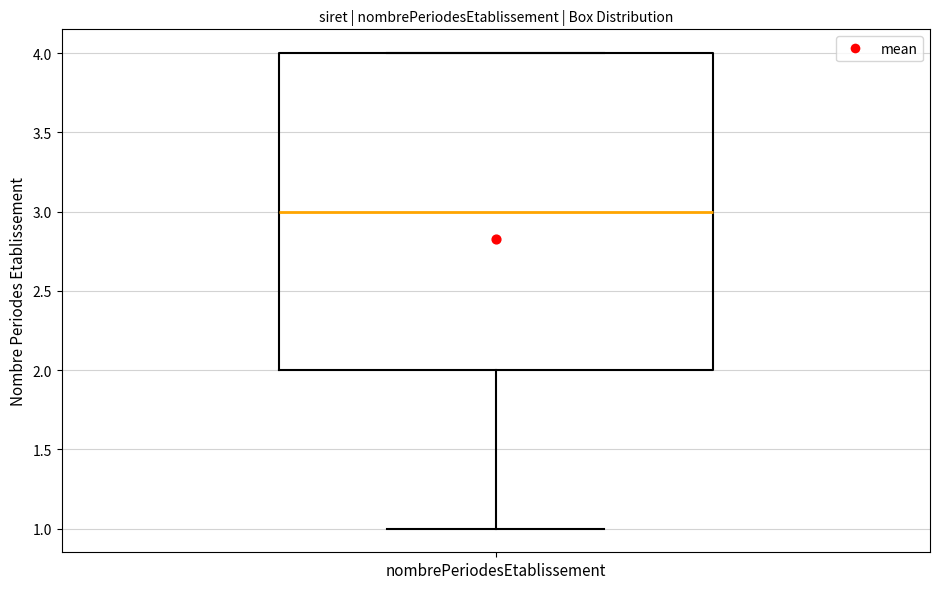

Where does the median line of the box for nombrePeriodesEtablissement sit on the y-axis? The values are not printed on the chart, so give them approximately, as read against the axis.

3